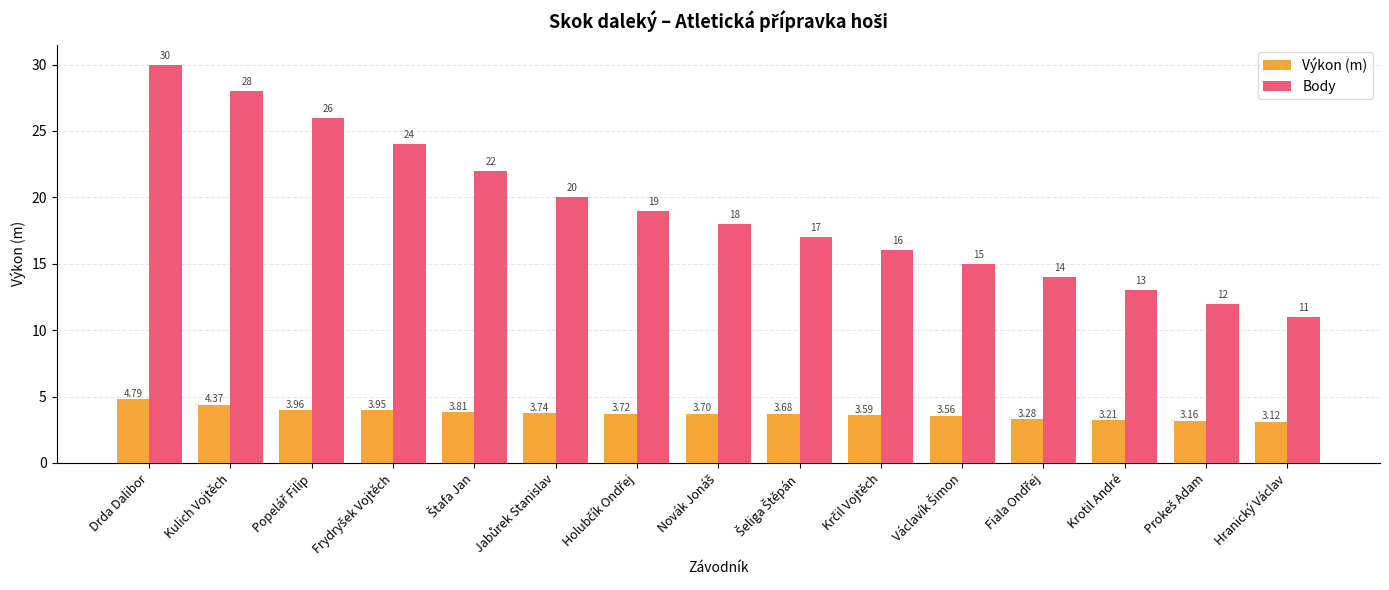

At which label does Body first exceed 18?

Drda Dalibor